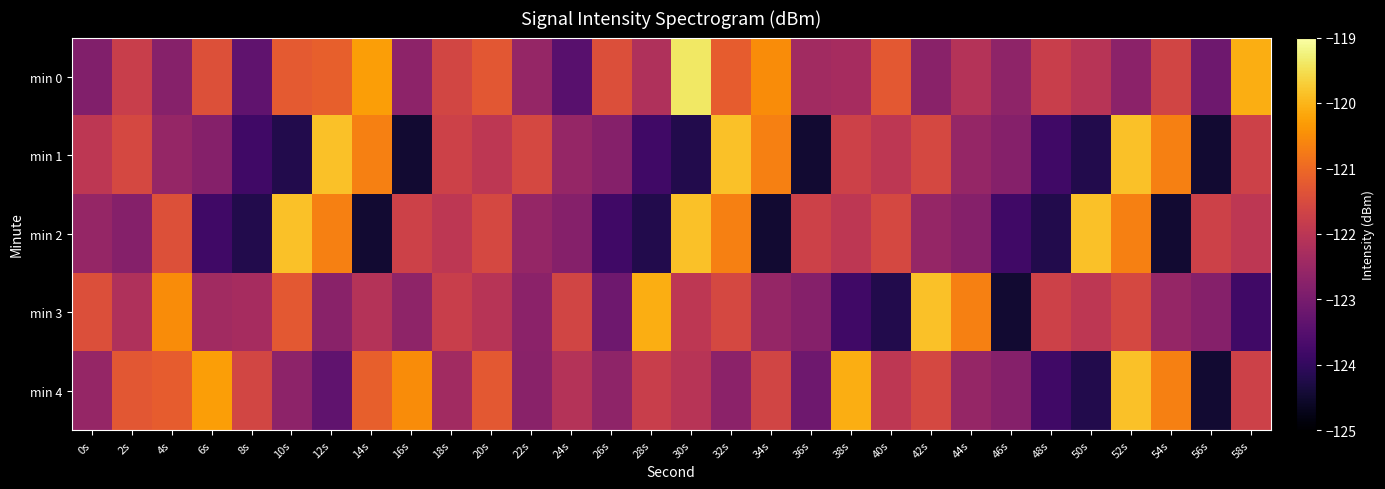

At 28s, list the series in order from smallest to largest.

min 2, min 1, min 0, min 4, min 3